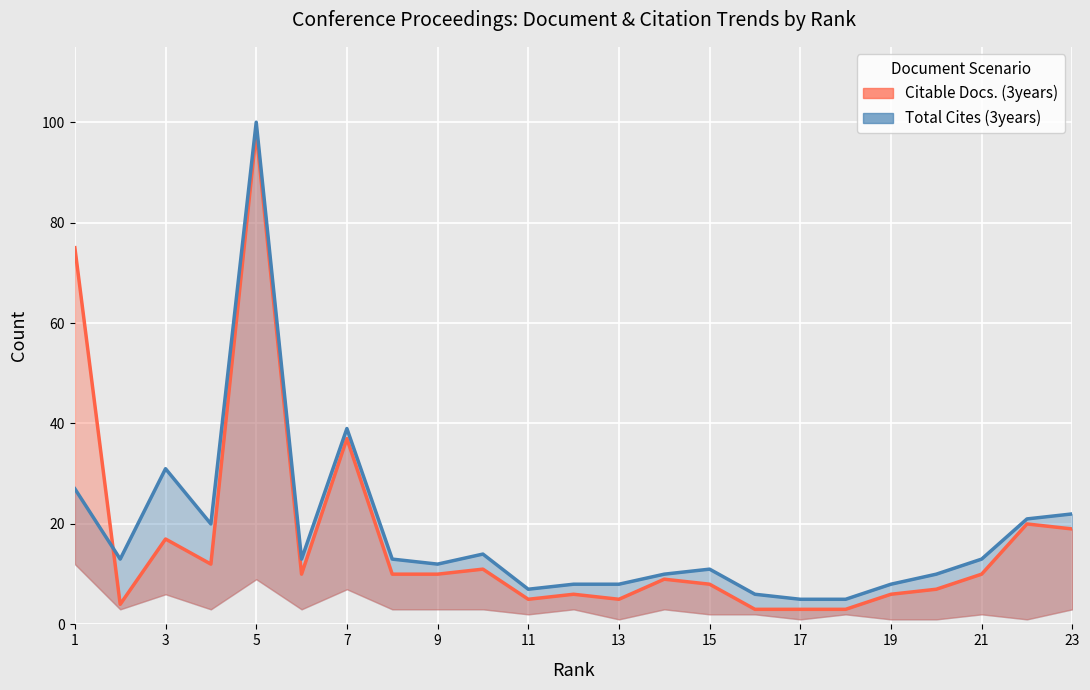

Which series ends up on top after the final intersection of Total Cites (3years) and Citable Docs. (3years)?

Total Cites (3years)